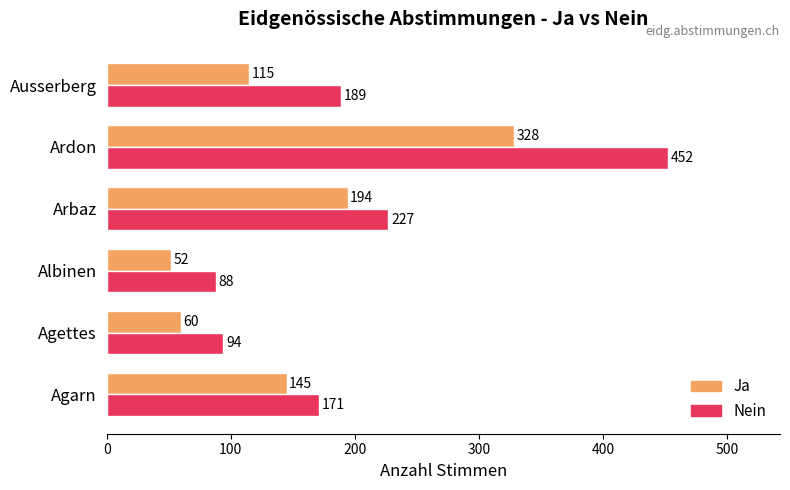

Which series has the widest spread of values?

Nein